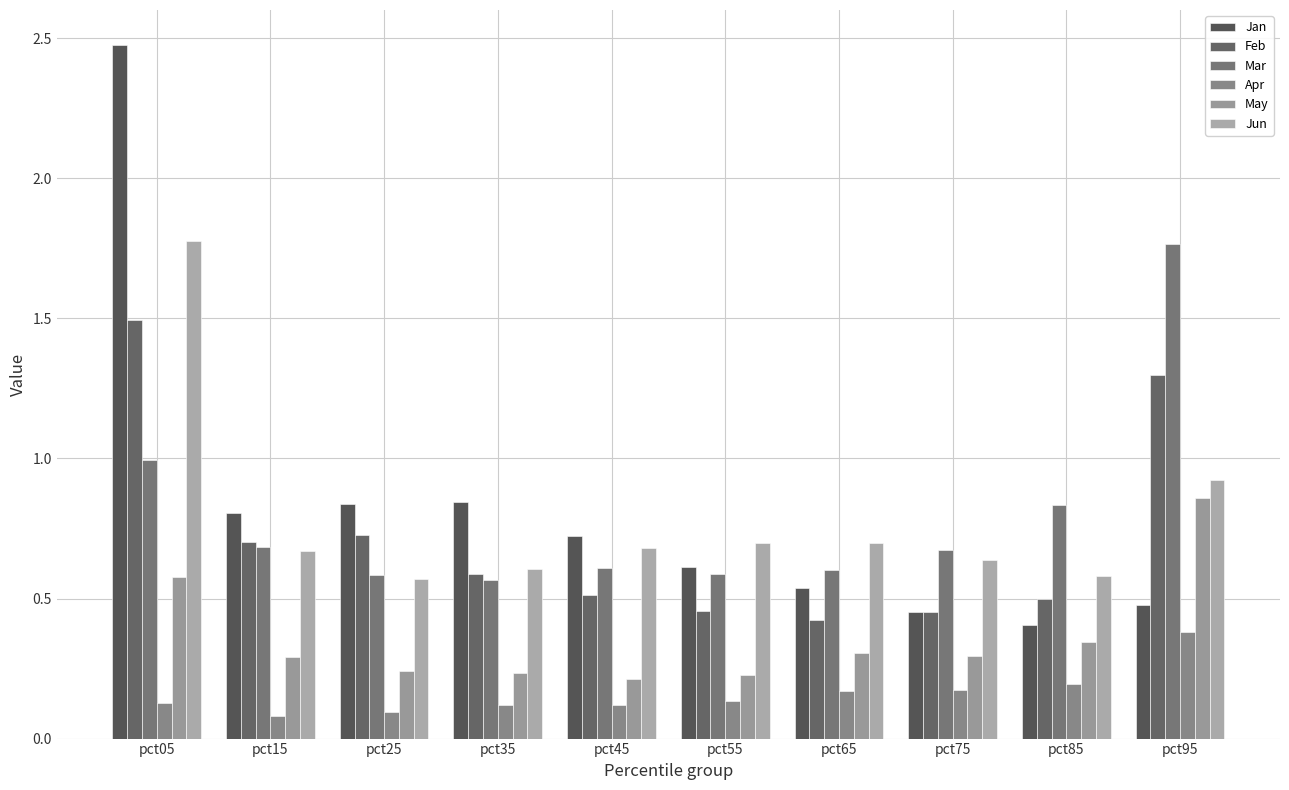

How many distinct data groups are displayed?

6